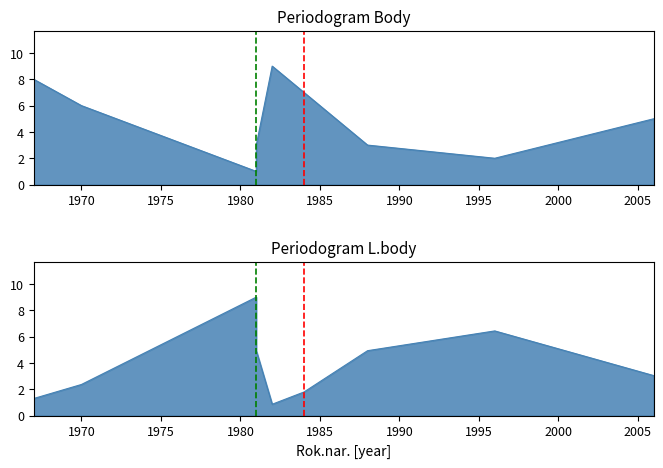

At 1981, list the series in order from smallest to largest.

Body, L.body